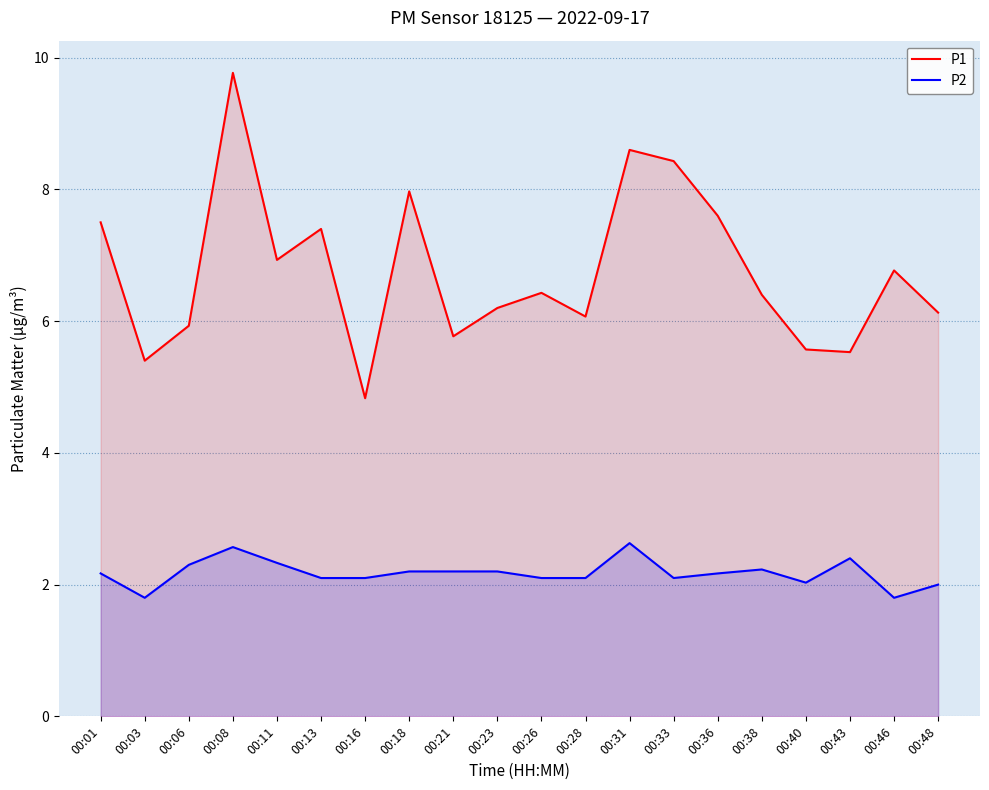

What is the average value of the P2 series?

2.2